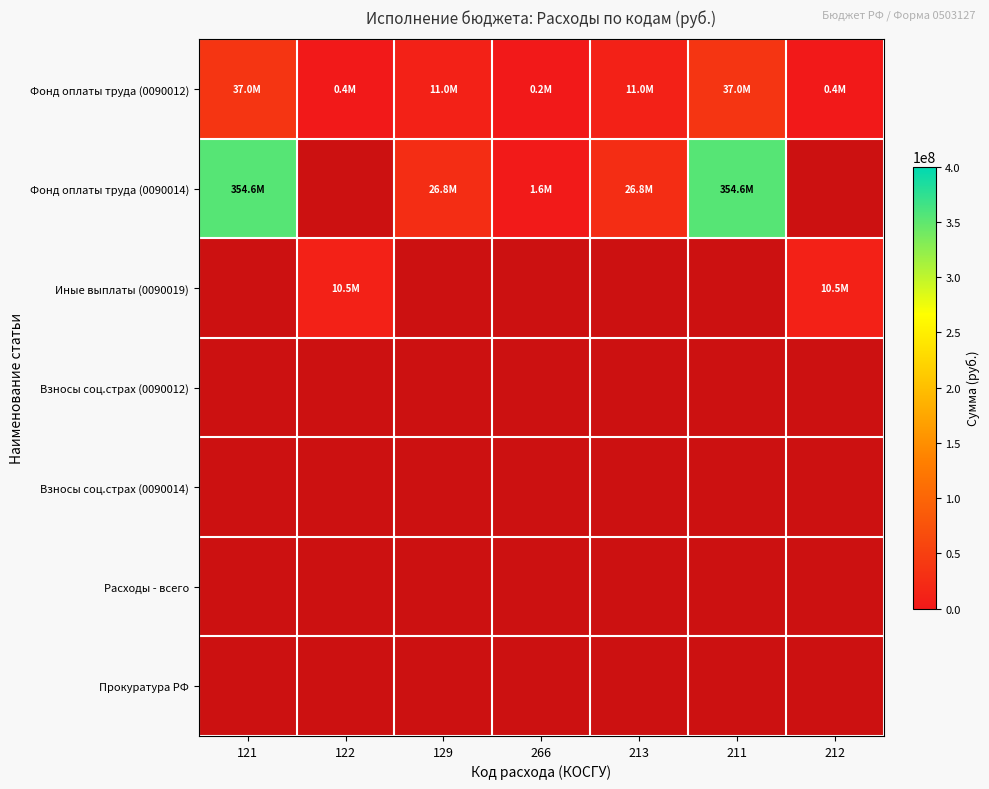

Is it true that Фонд оплаты труда (0090012) equals 36965800.0 at 211?

True